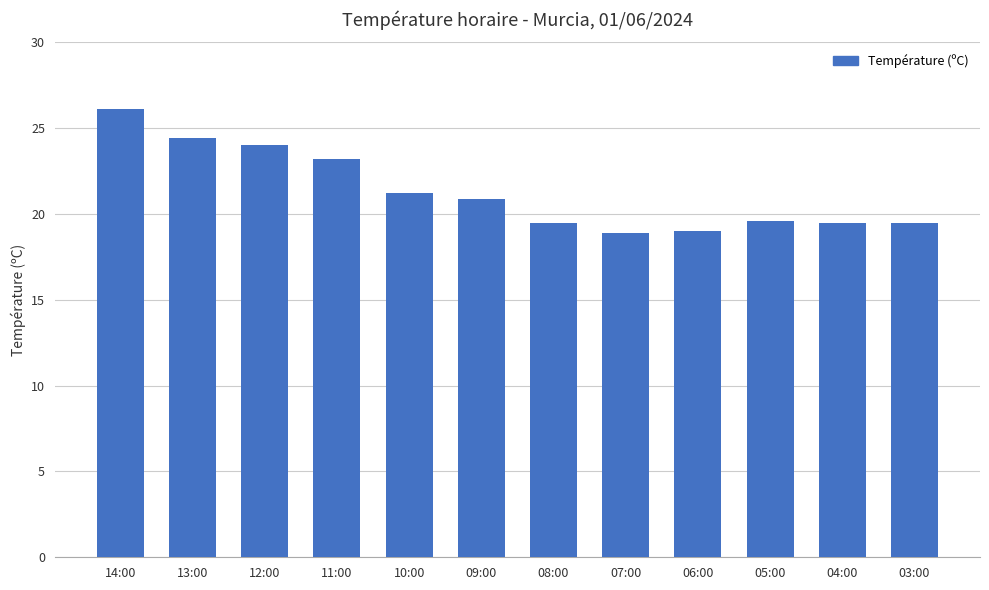

Which has a higher value, 13:00 or 03:00?

13:00